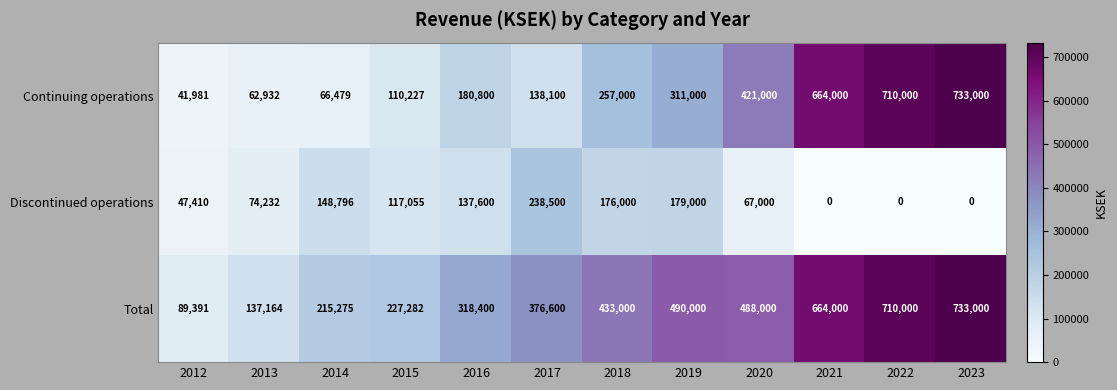

At how many categories does at least one series exceed 417581?

6